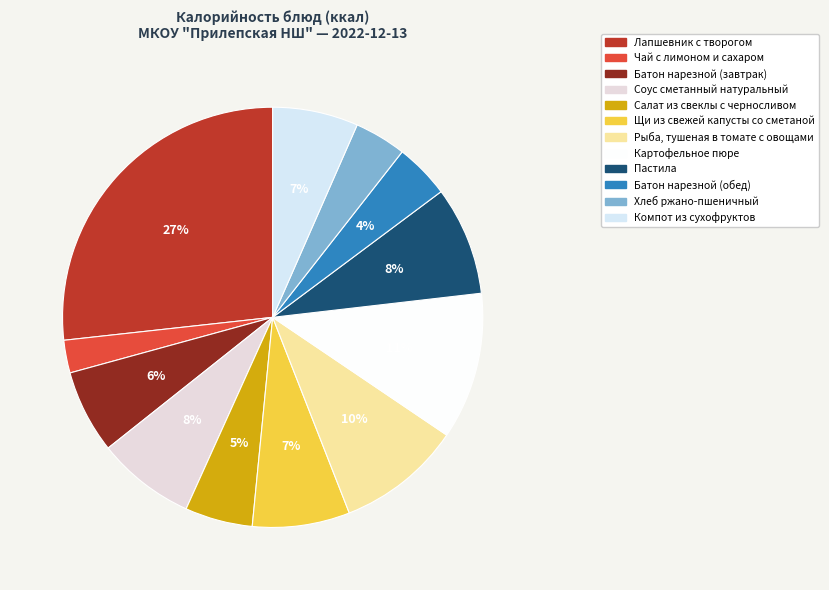

How many segments does this pie chart have?

12